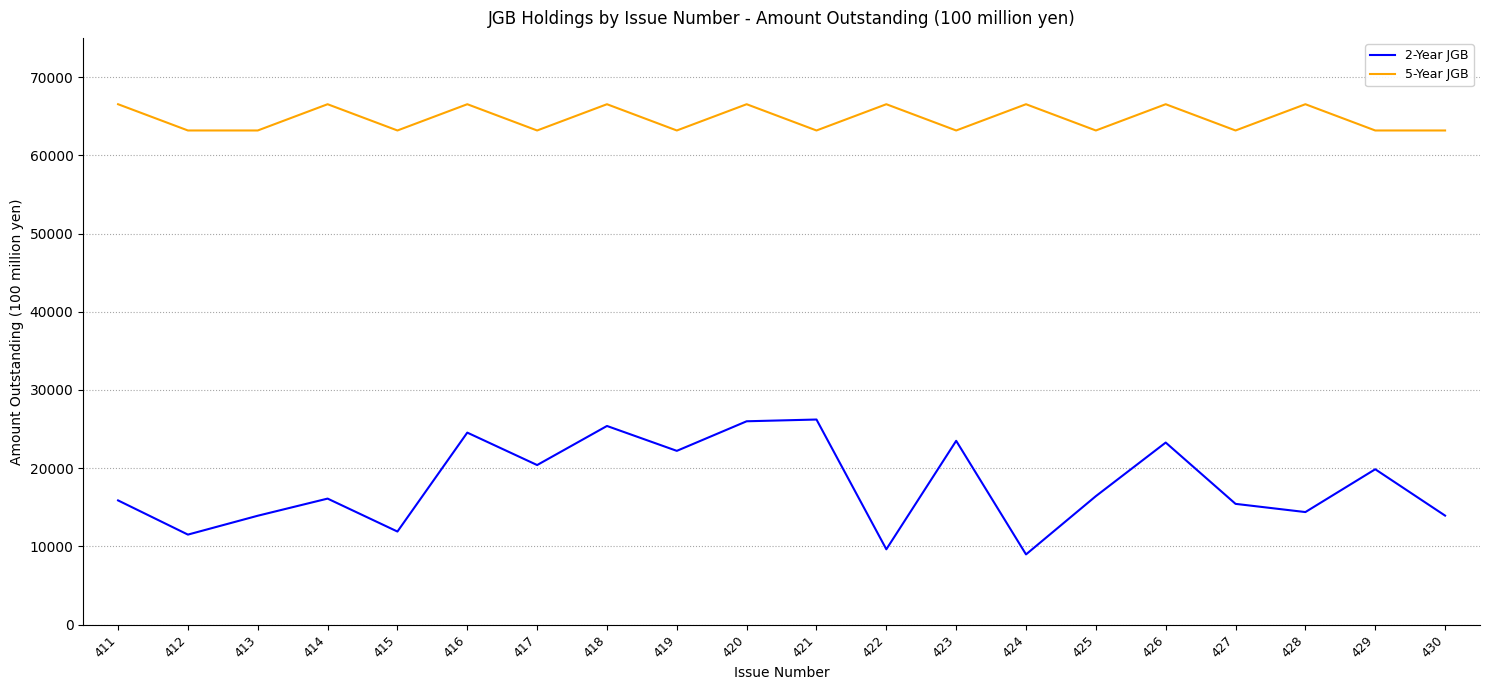

True or false: 2-Year JGB and 5-Year JGB intersect in this chart.

False